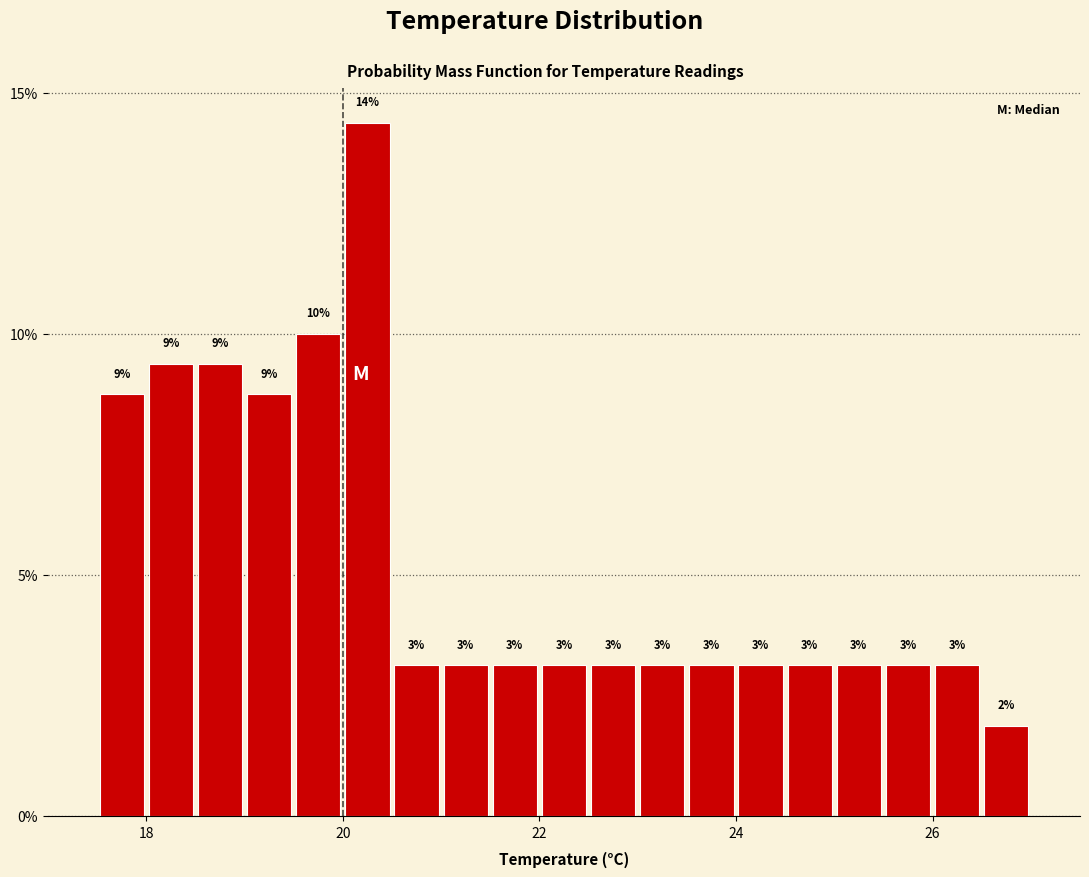

Around what value on the x-axis is the tallest bar? Give the approximate position of its centre, as read against the axis.

20.2